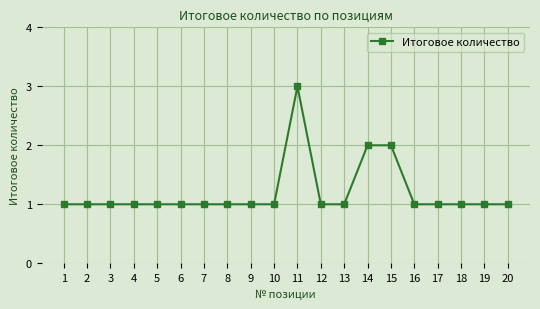

Which category has the highest value across all series?

11